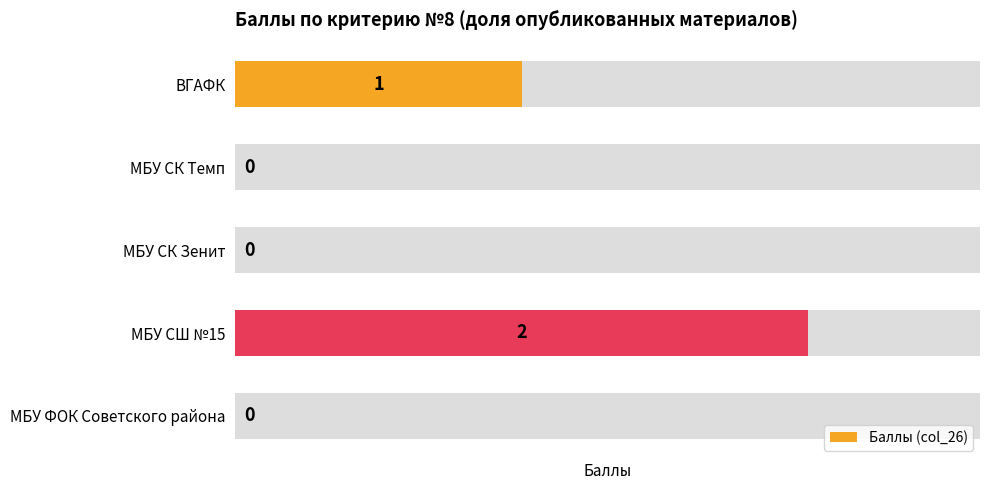

Does the chart contain any negative values?

No